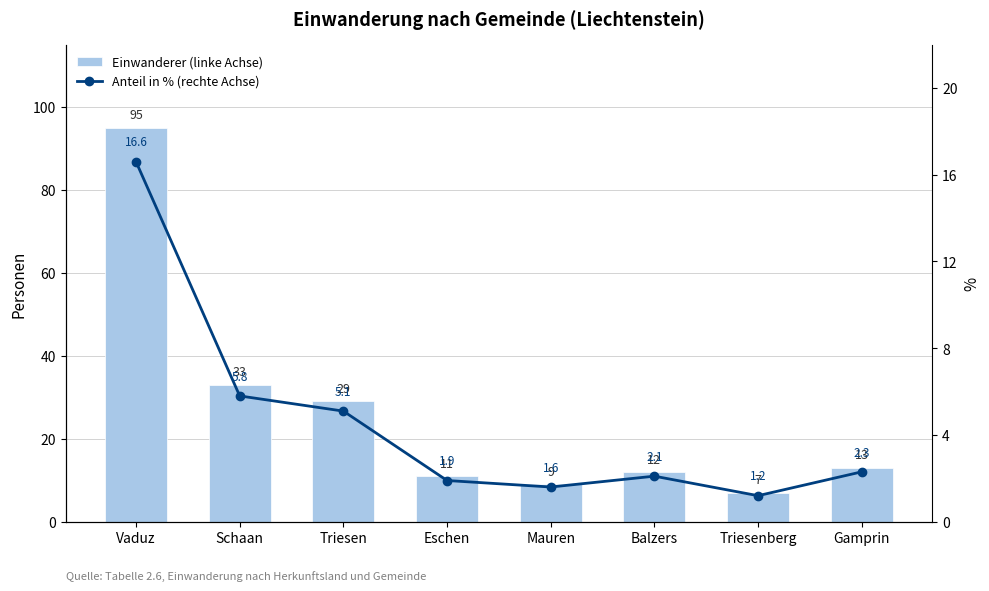

What is the difference between the maximum and minimum values in the Einwanderer (linke Achse) series?

88.0